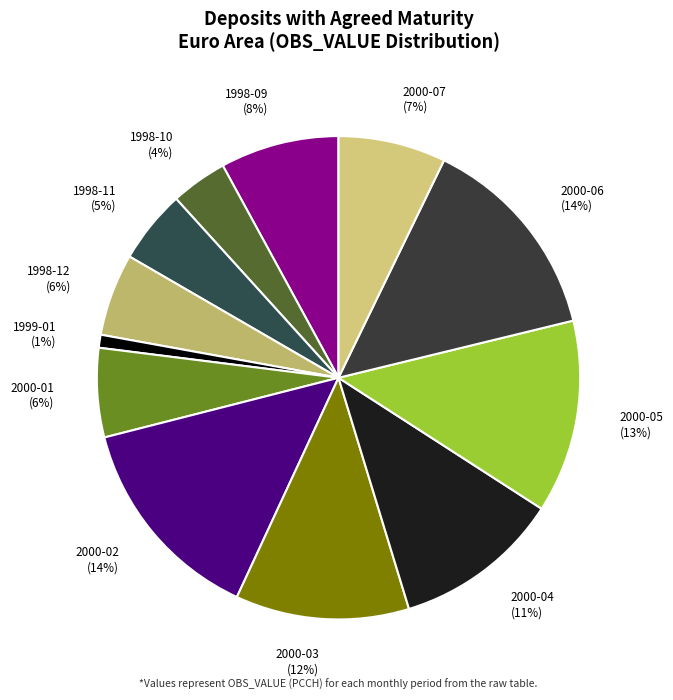

Is there a majority slice in this chart?

No